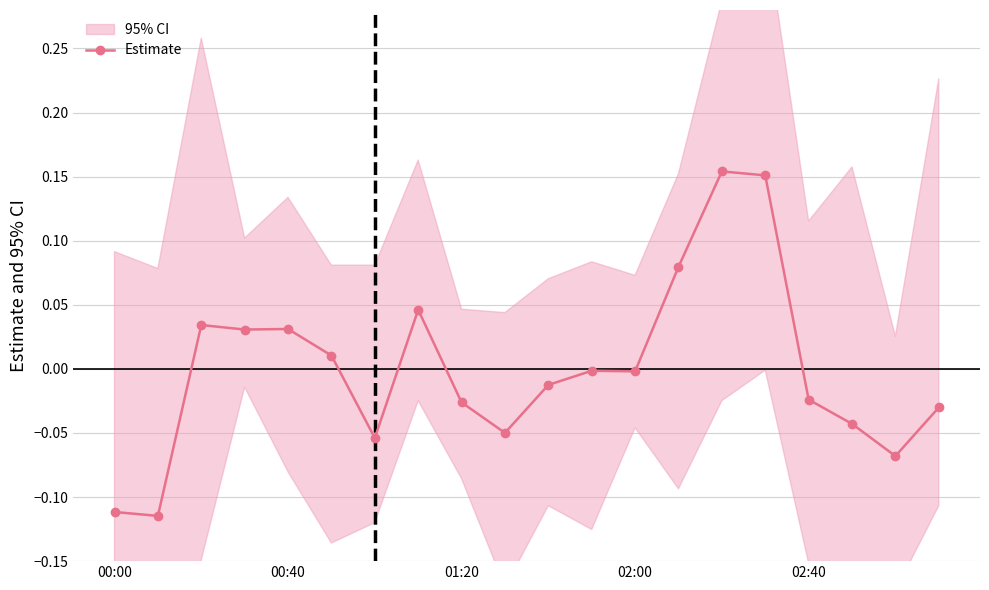

What is the greatest value displayed?

0.2